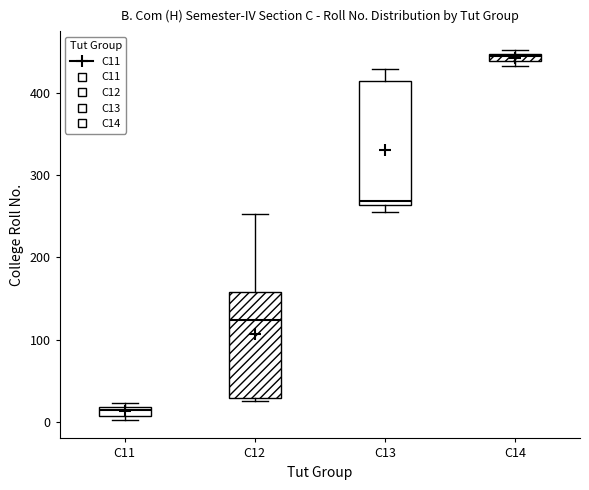

Where is the lower edge of the box for C11 on the y-axis? The values are not printed on the chart, so give them approximately, as read against the axis.

10